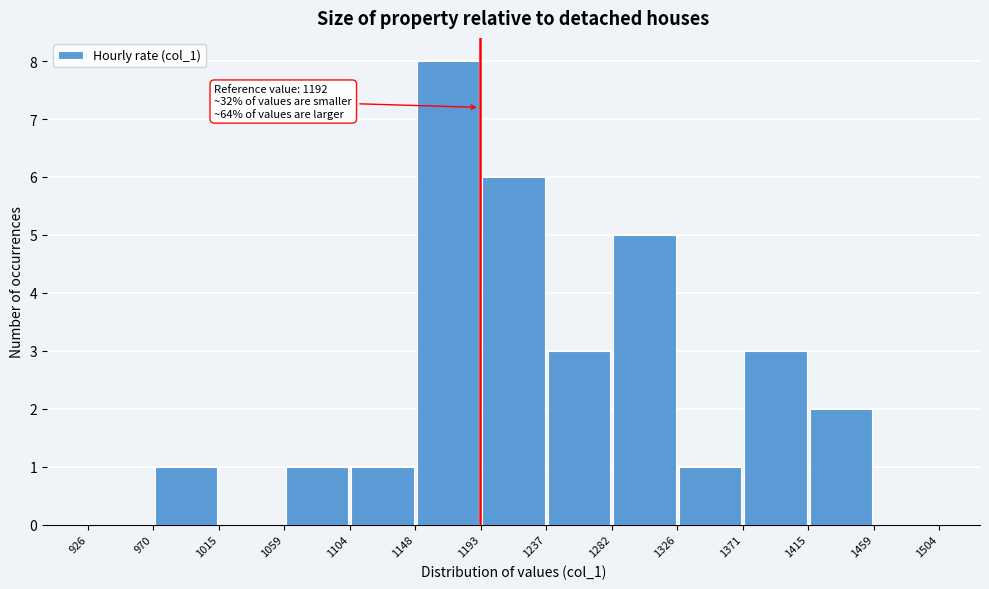

Over which range of the x-axis is the bar tallest?

1148 to 1193